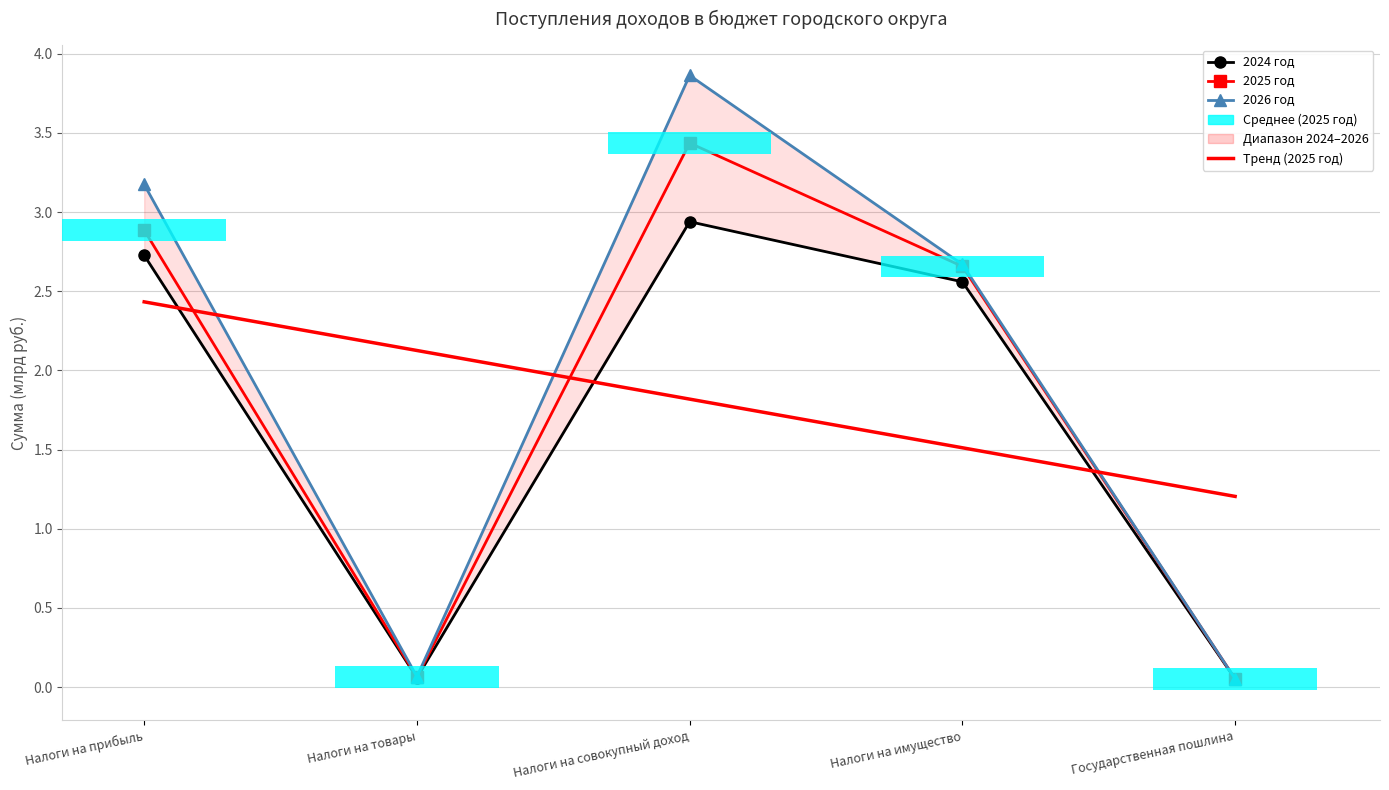

Is it true that 2024 год equals 0.1 at Налоги на товары?

False